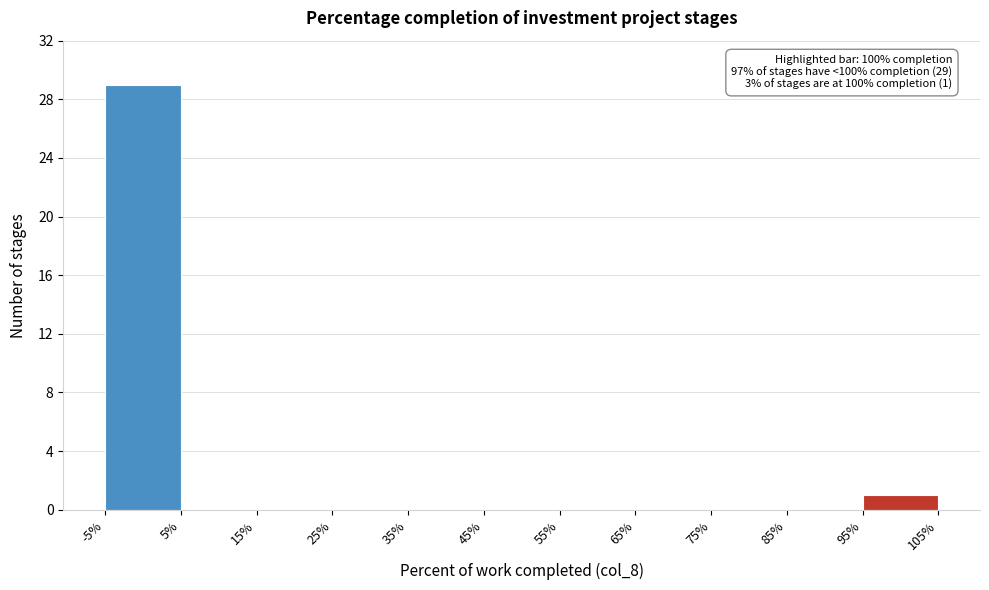

Over which range of the x-axis is the bar tallest?

-5% to 5%